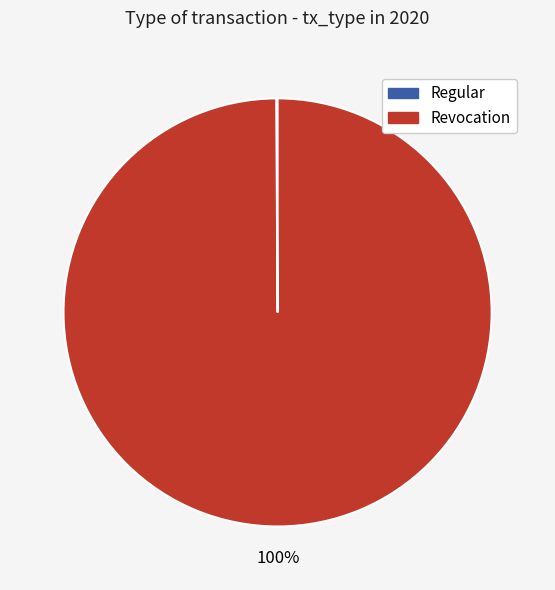

Is it true that Revocation is 100% of the pie?

True